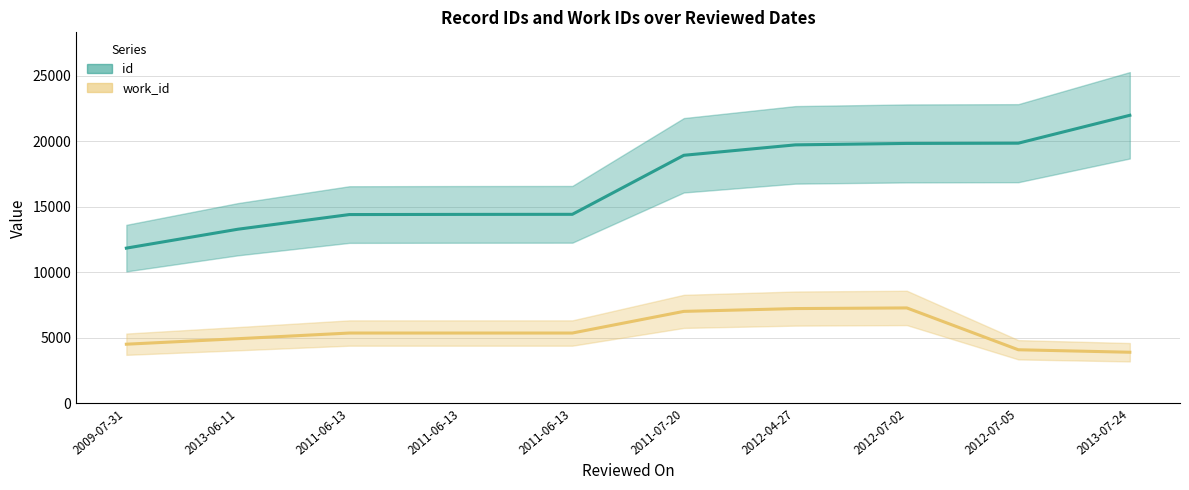

Reading left to right, transcribe all the data shown in this chart.

id (center): 2009-07-31=11847	2013-06-11=13289	2011-06-13=14409	2011-06-13=14421	2011-06-13=14427	2011-07-20=18933	2012-04-27=19728	2012-07-02=19838	2012-07-05=19857	2013-07-24=21986
work_id (center): 2009-07-31=4513	2013-06-11=4933	2011-06-13=5366	2011-06-13=5366	2011-06-13=5366	2011-07-20=7019	2012-04-27=7233	2012-07-02=7282	2012-07-05=4089	2013-07-24=3900